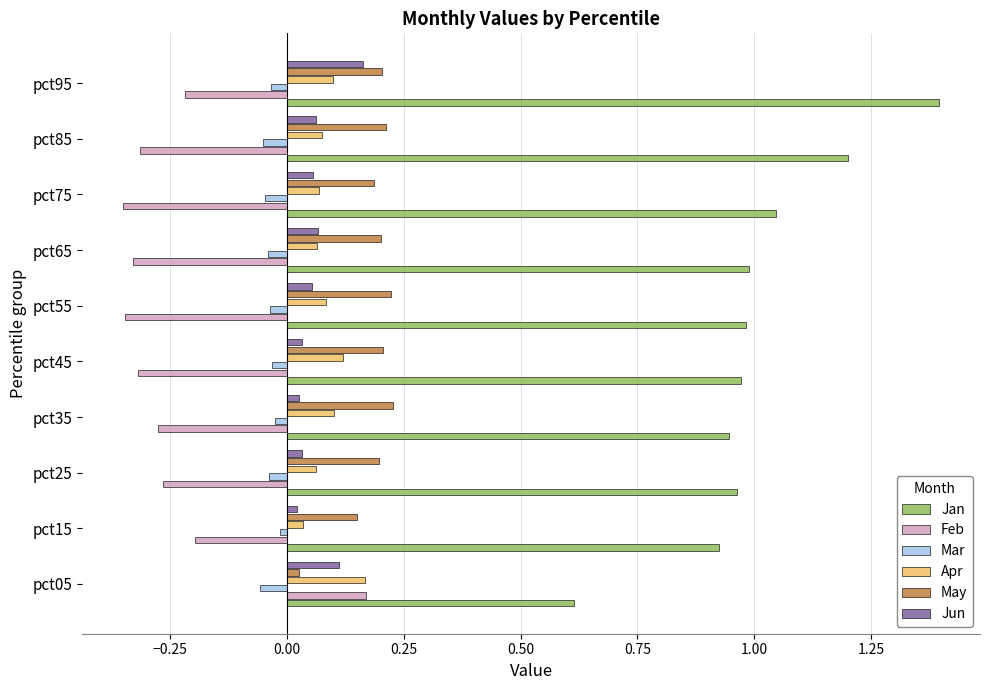

True or false: Mar has a value of -0.1 at pct95.

False